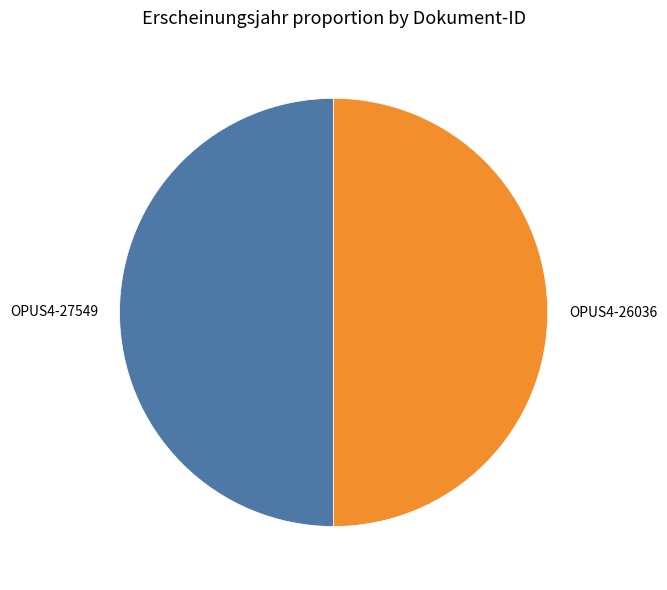

Do OPUS4-27549 and OPUS4-26036 together represent more than half of the pie?

Yes